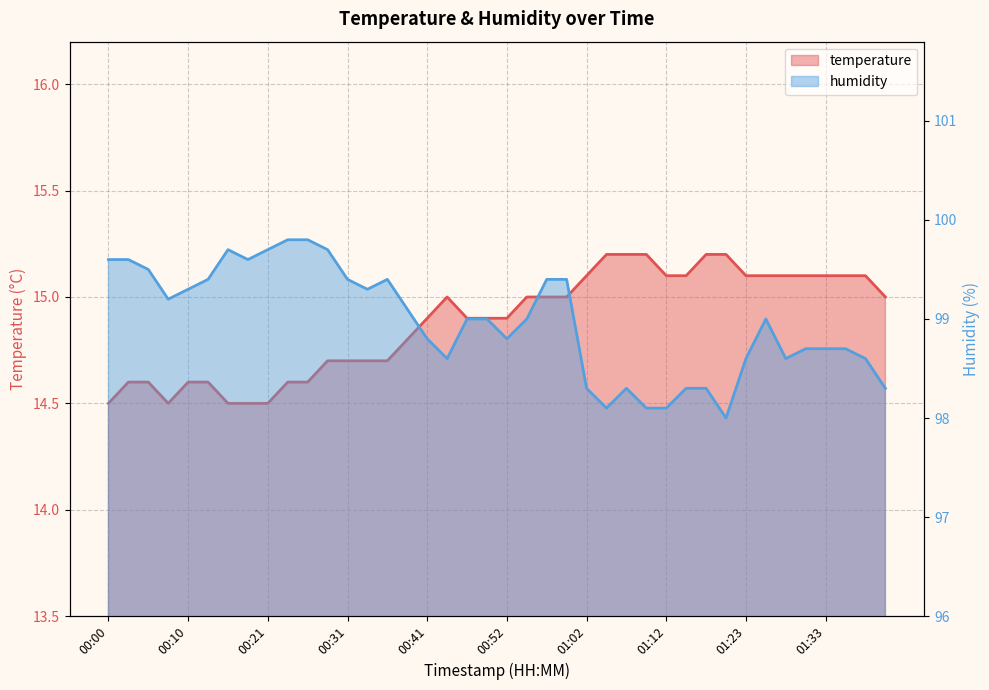

True or false: temperature and humidity intersect in this chart.

False